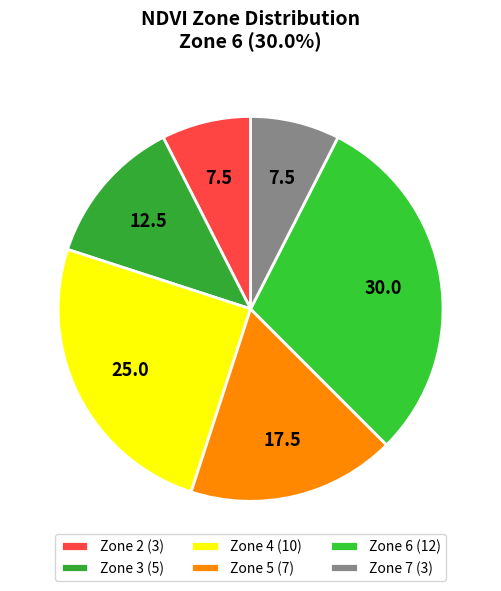

Count the number of slices in the pie.

6